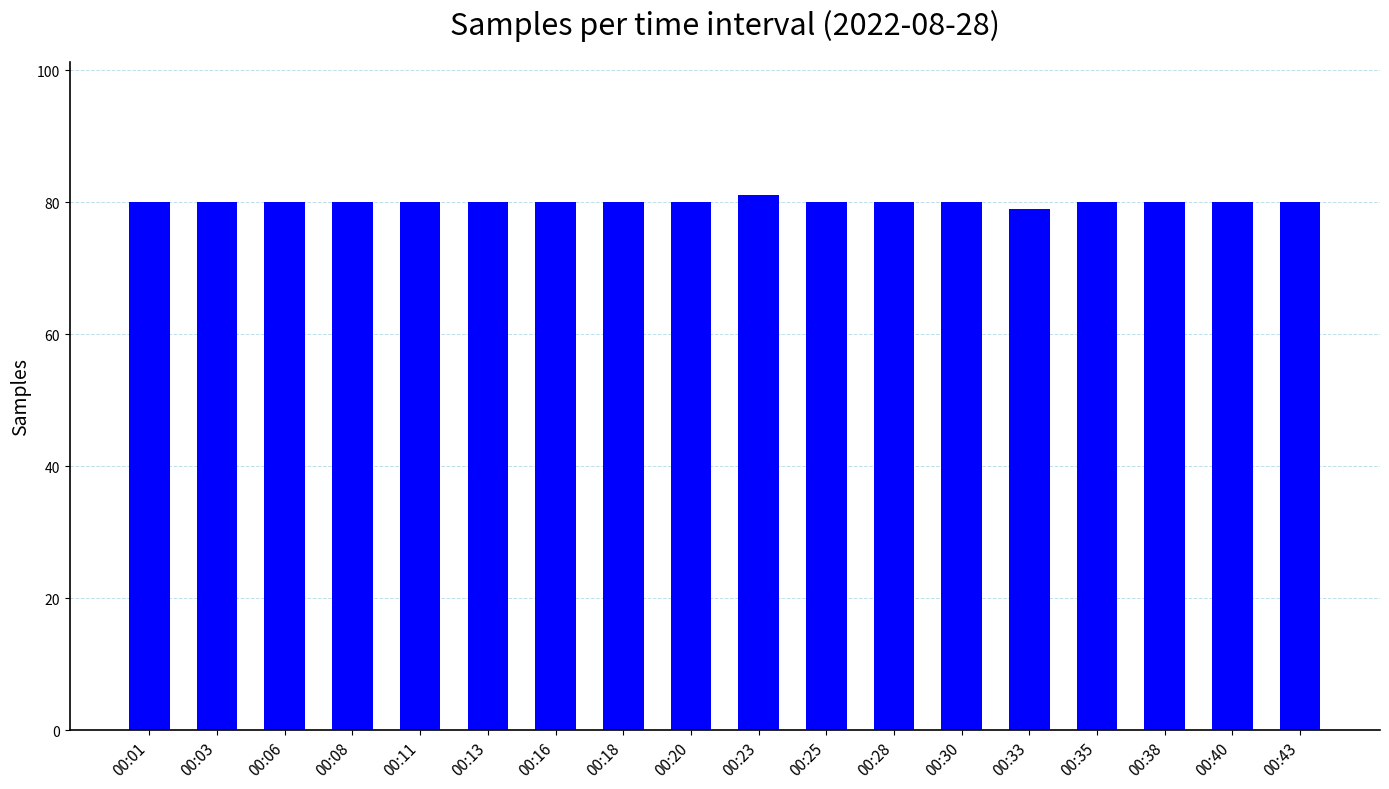

Which has a higher value, 00:06 or 00:23?

00:23